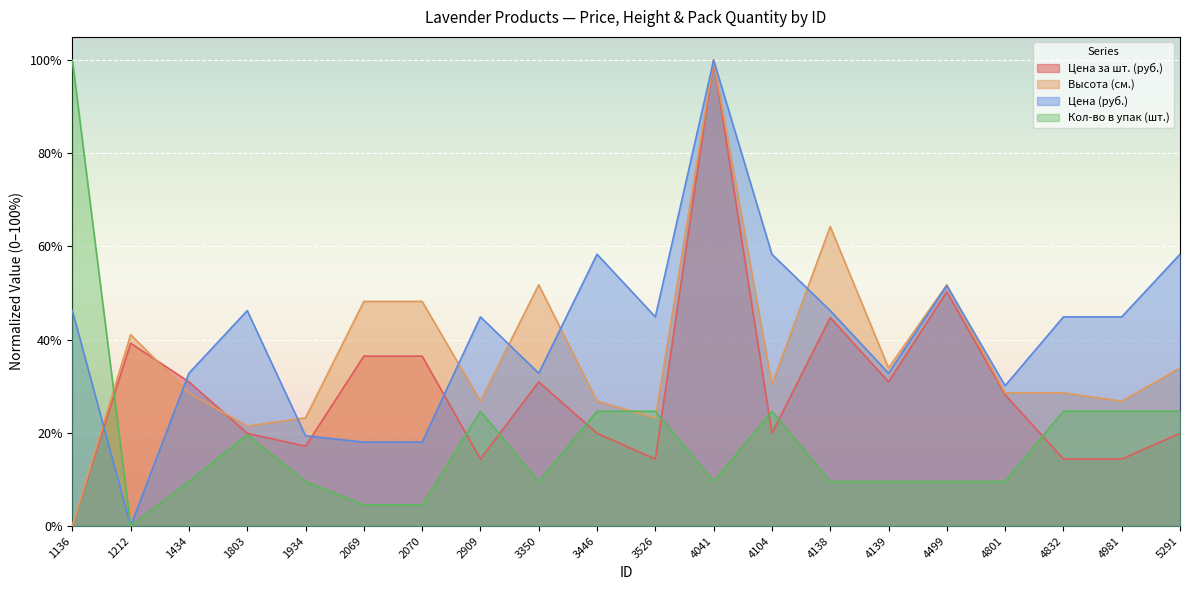

Reading left to right, extract all data points from this chart.

Цена за шт. (руб.): 1136=0.0	1212=39.2	1434=30.9	1803=19.9	1934=17.1	2069=36.5	2070=36.5	2909=14.4	3350=30.9	3446=19.9	3526=14.4	4041=100.0	4104=19.9	4138=44.8	4139=30.9	4499=50.3	4801=28.2	4832=14.4	4981=14.4	5291=19.9
Высота (см.): 1136=0.0	1212=41.1	1434=28.6	1803=21.4	1934=23.2	2069=48.2	2070=48.2	2909=26.8	3350=51.8	3446=26.8	3526=23.2	4041=100.0	4104=30.4	4138=64.3	4139=33.9	4499=51.8	4801=28.6	4832=28.6	4981=26.8	5291=33.9
Цена (руб.): 1136=46.2	1212=0.0	1434=32.8	1803=46.2	1934=19.4	2069=18.0	2070=18.0	2909=44.9	3350=32.8	3446=58.3	3526=44.9	4041=100.0	4104=58.3	4138=46.2	4139=32.8	4499=51.6	4801=30.1	4832=44.9	4981=44.9	5291=58.3
Кол-во в упак (шт.): 1136=100.0	1212=0.0	1434=9.5	1803=19.6	1934=9.5	2069=4.5	2070=4.5	2909=24.6	3350=9.5	3446=24.6	3526=24.6	4041=9.5	4104=24.6	4138=9.5	4139=9.5	4499=9.5	4801=9.5	4832=24.6	4981=24.6	5291=24.6